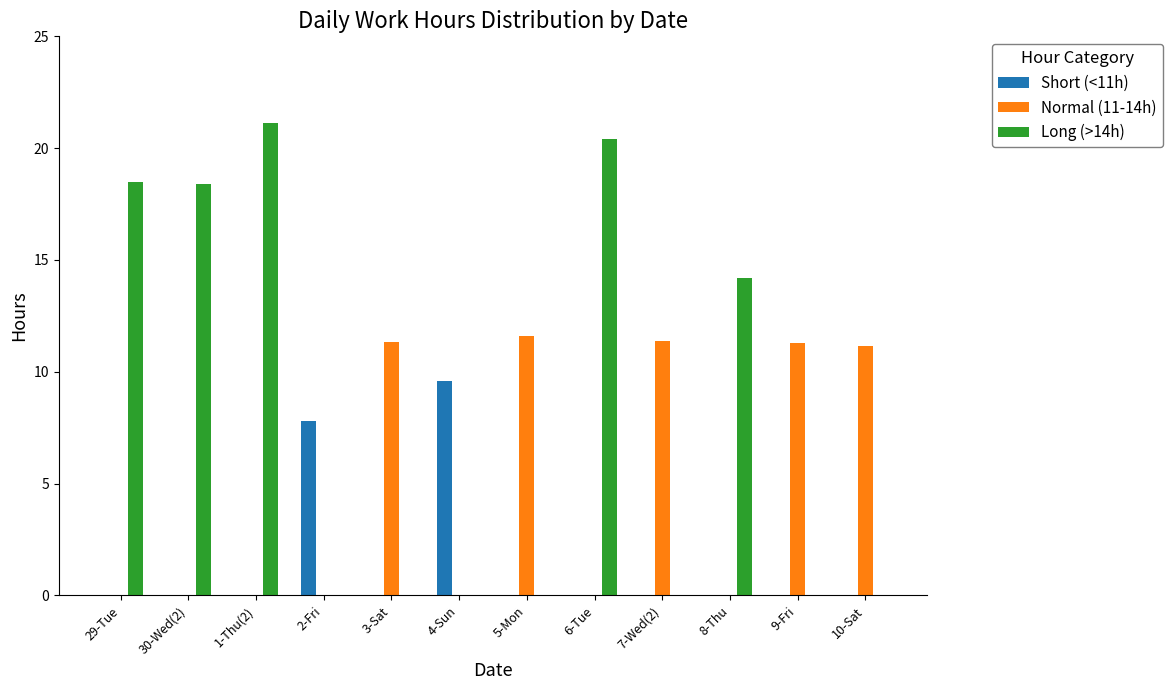

Which series has the largest total across all categories?

Long (>14h)